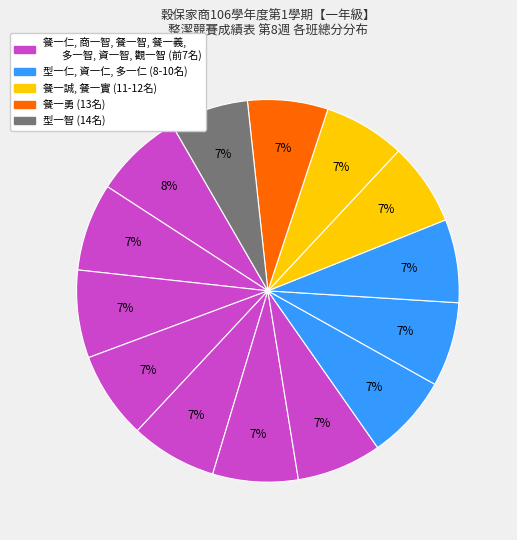

Count the number of slices in the pie.

14